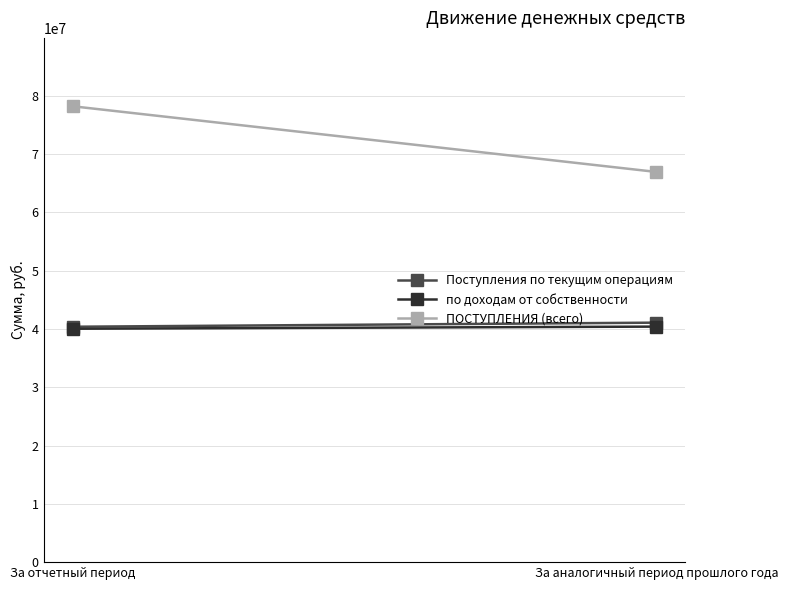

What is the difference between the maximum and minimum values in the ПОСТУПЛЕНИЯ (всего) series?

11259486.5